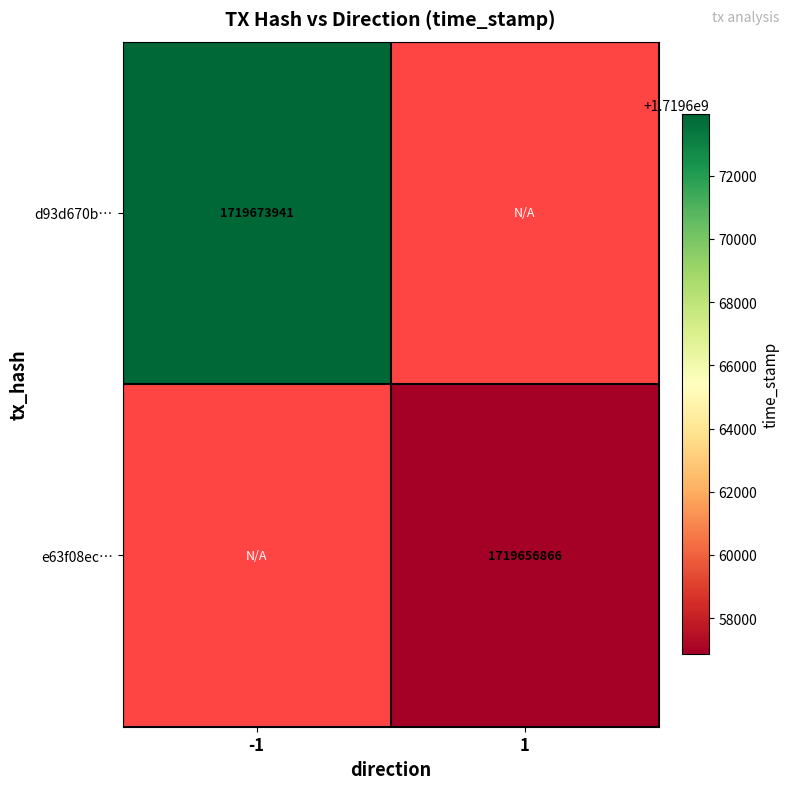

True or false: d93d670b… has a value of 3082108881 at -1.

False